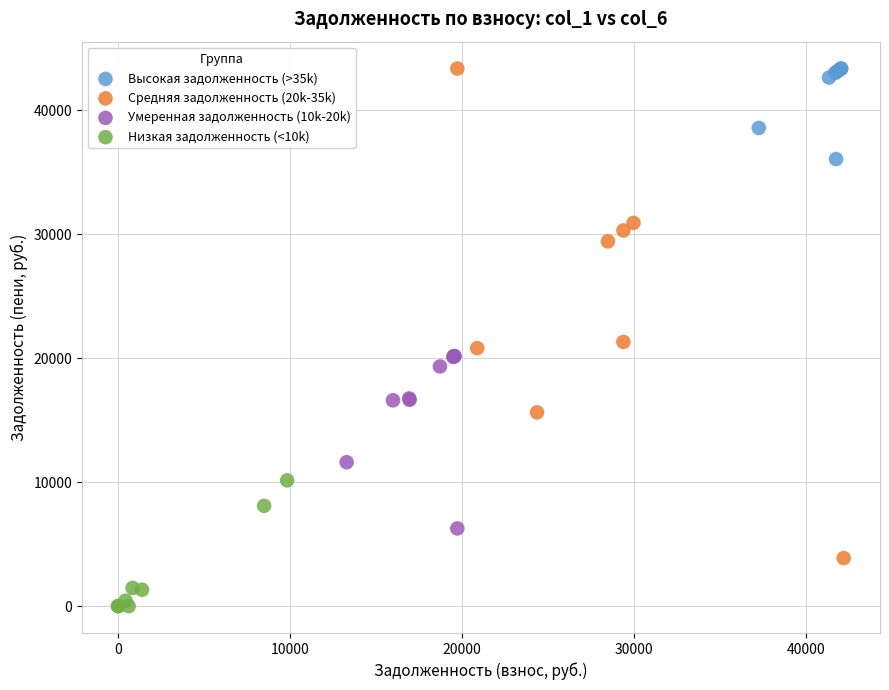

Which series contains the lowest Y value?

Низкая задолженность (<10k)